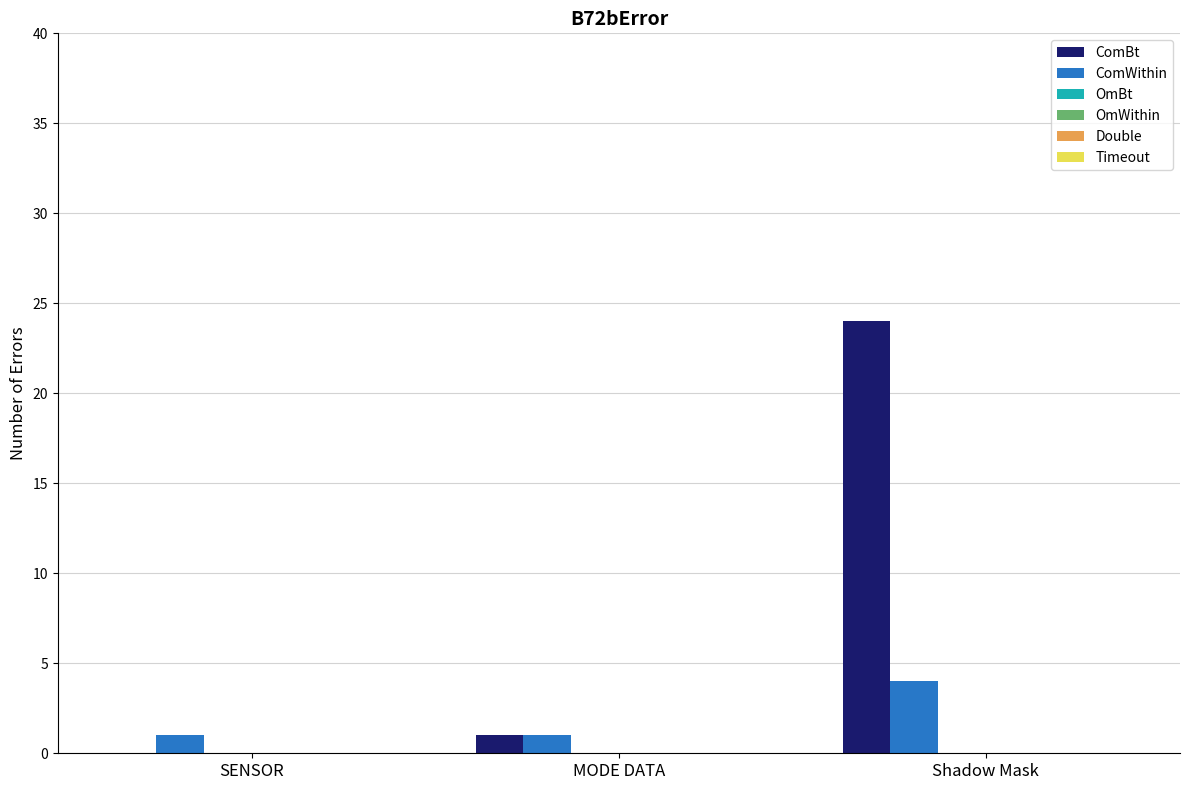

What is the highest value of the ComWithin series?

4